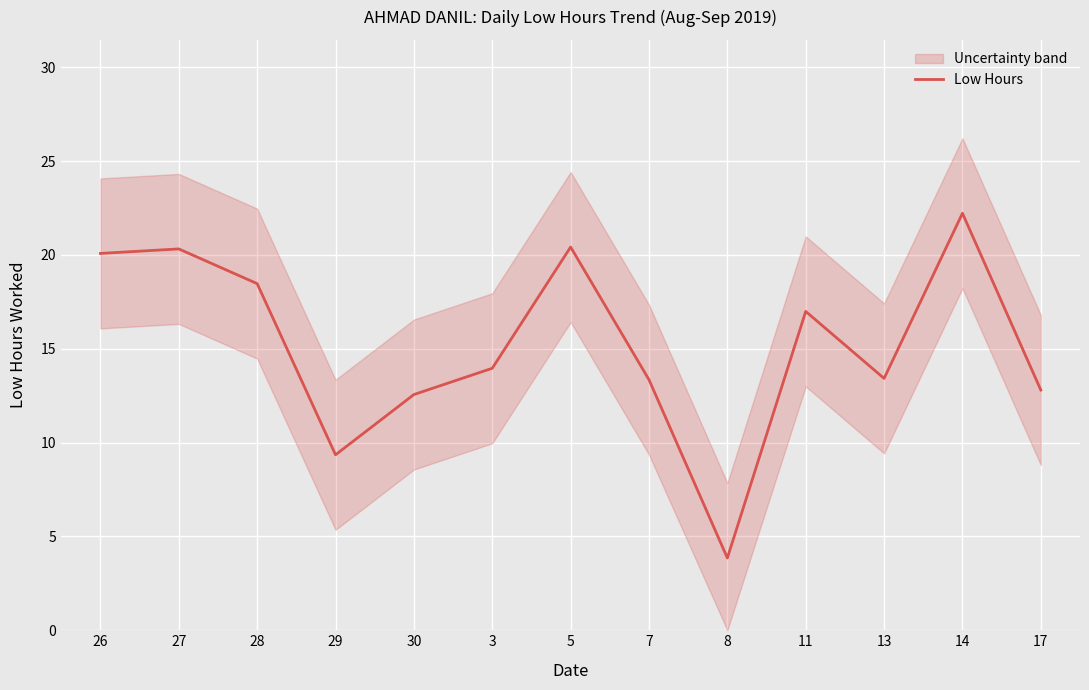

What is the sum of all values?

197.8